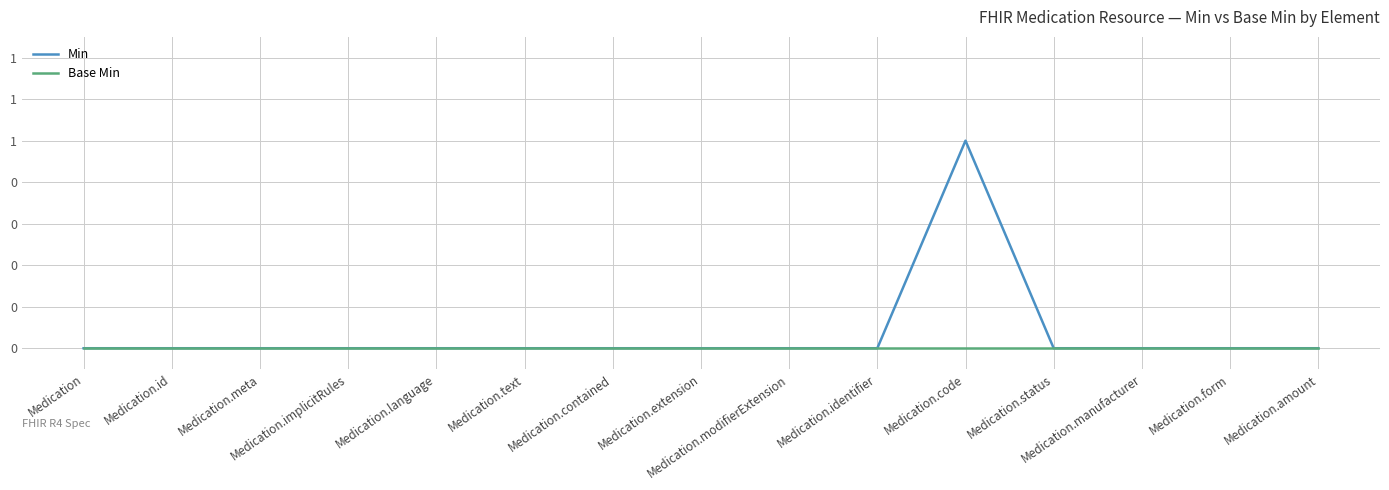

True or false: Base Min has more than 2 interior local peaks.

False